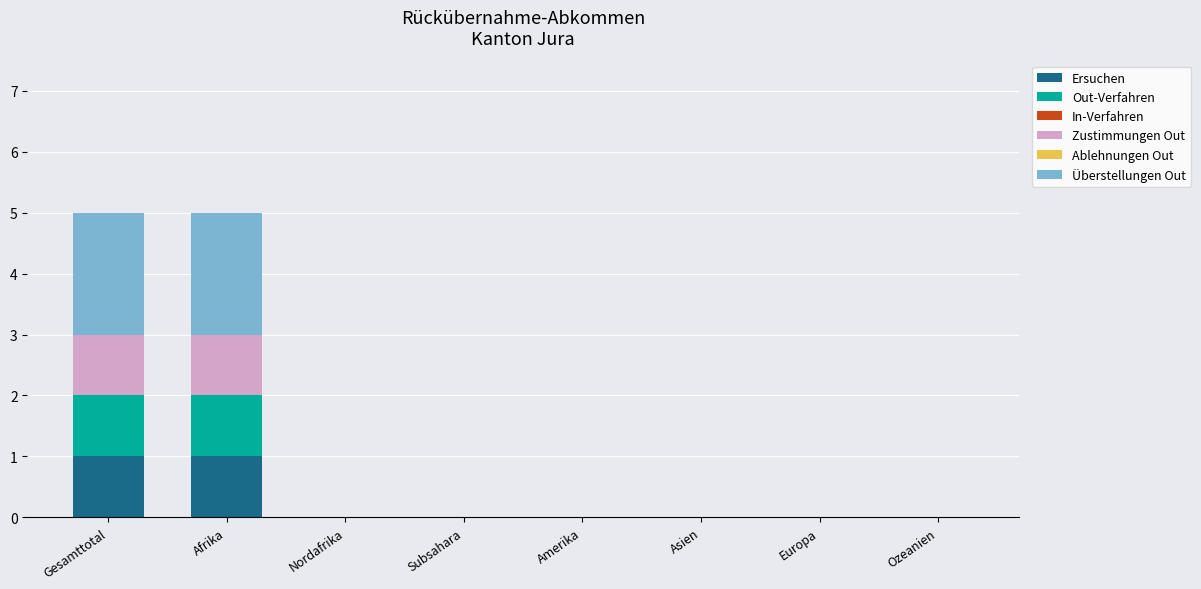

True or false: Ersuchen has a value of 0 at Subsahara.

True